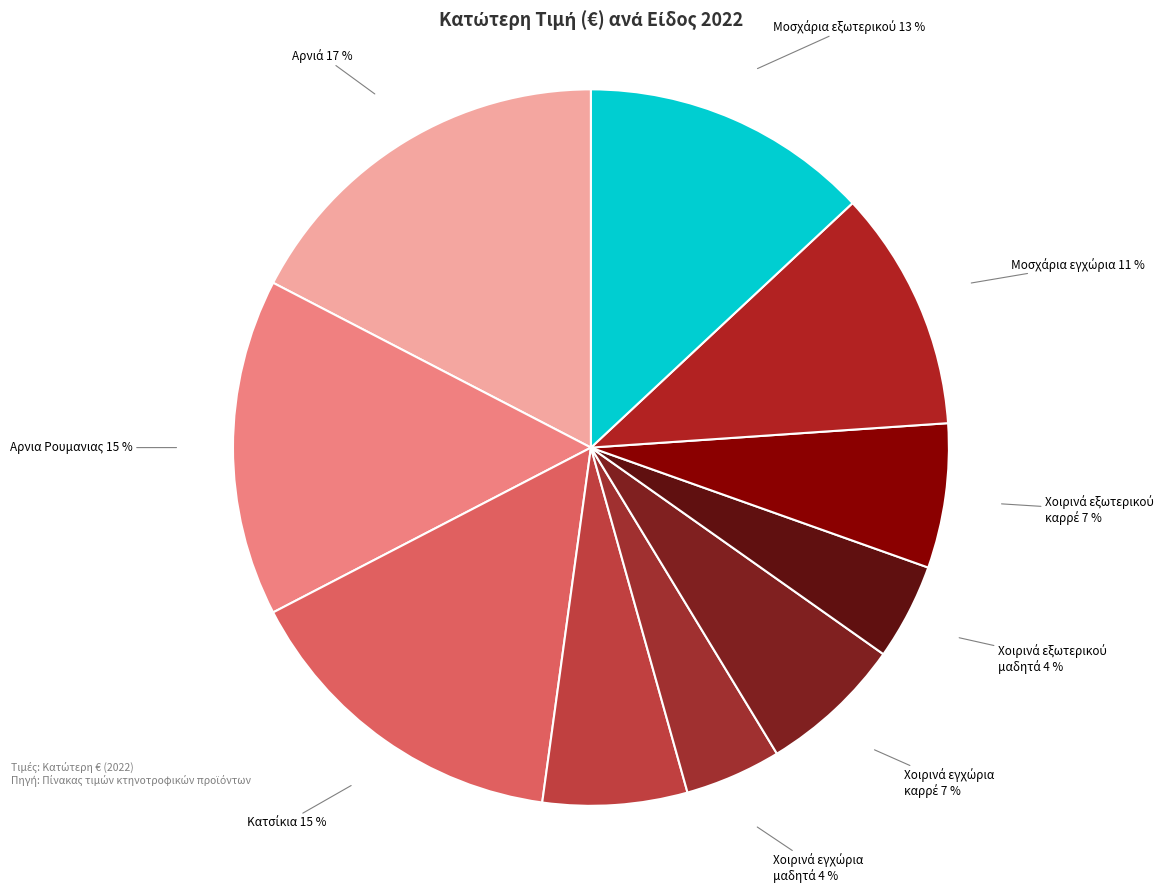

Count the number of slices in the pie.

10